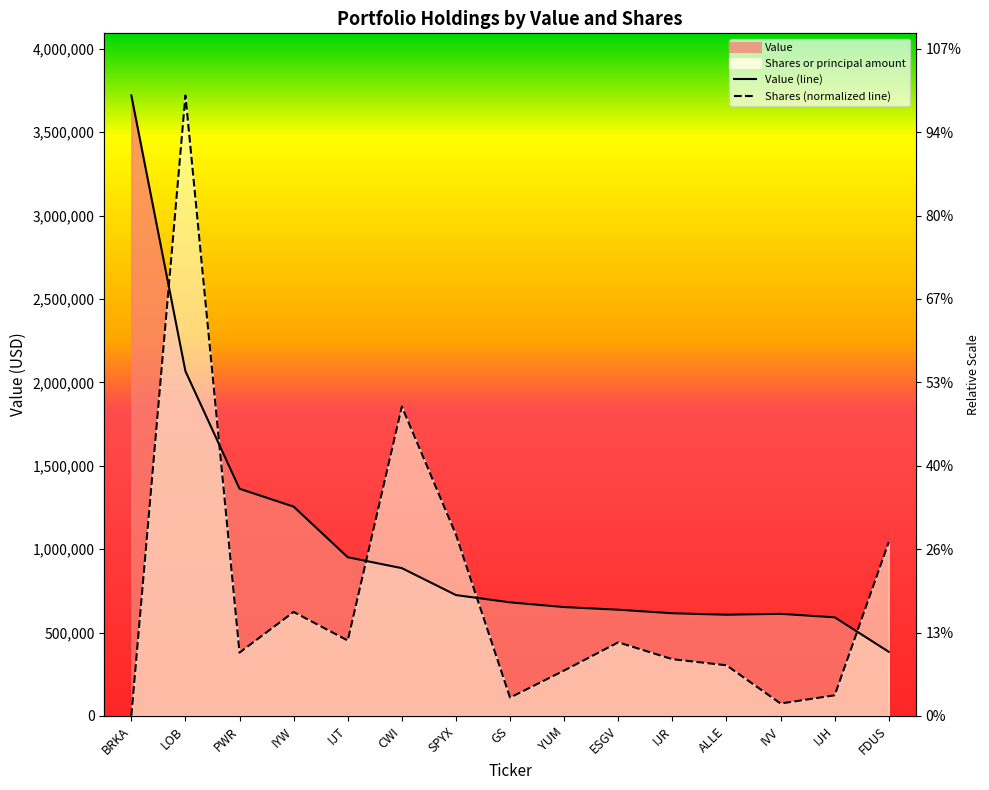

At how many categories does at least one series exceed 1593860?

3